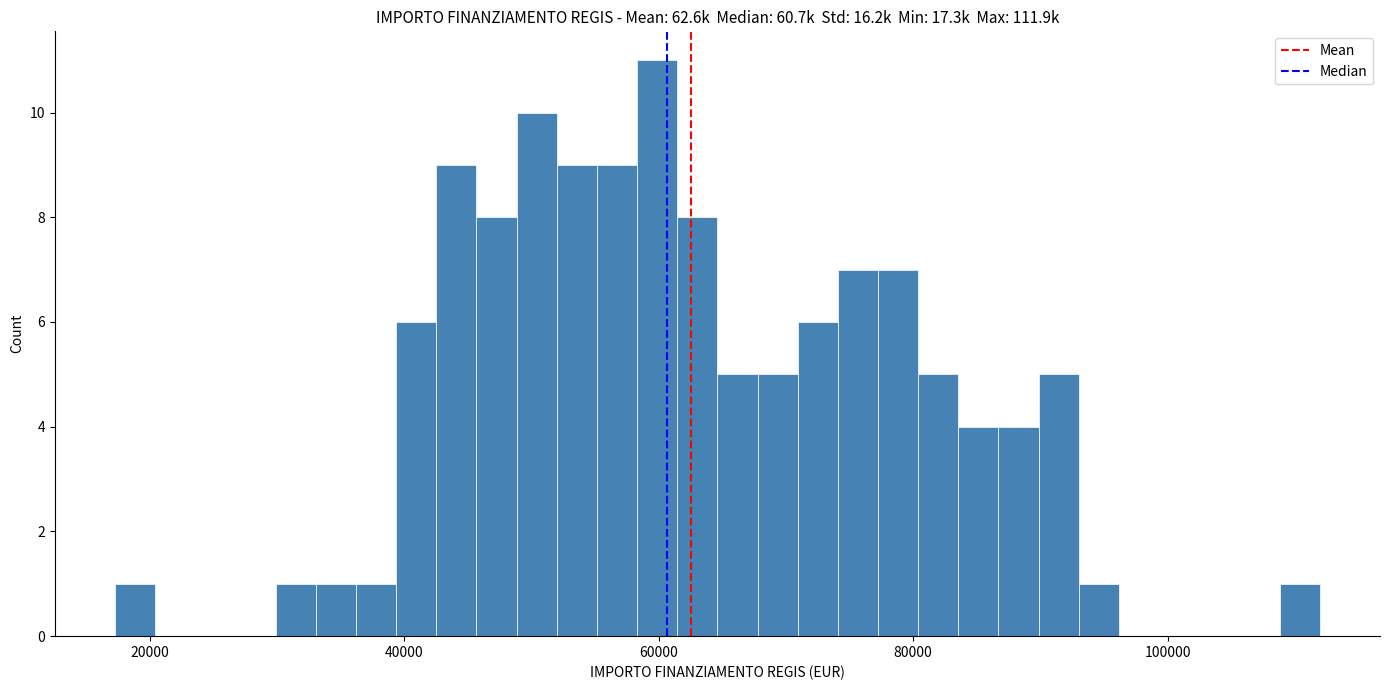

Around what value on the x-axis is the tallest bar? Give the approximate position of its centre, as read against the axis.

60000